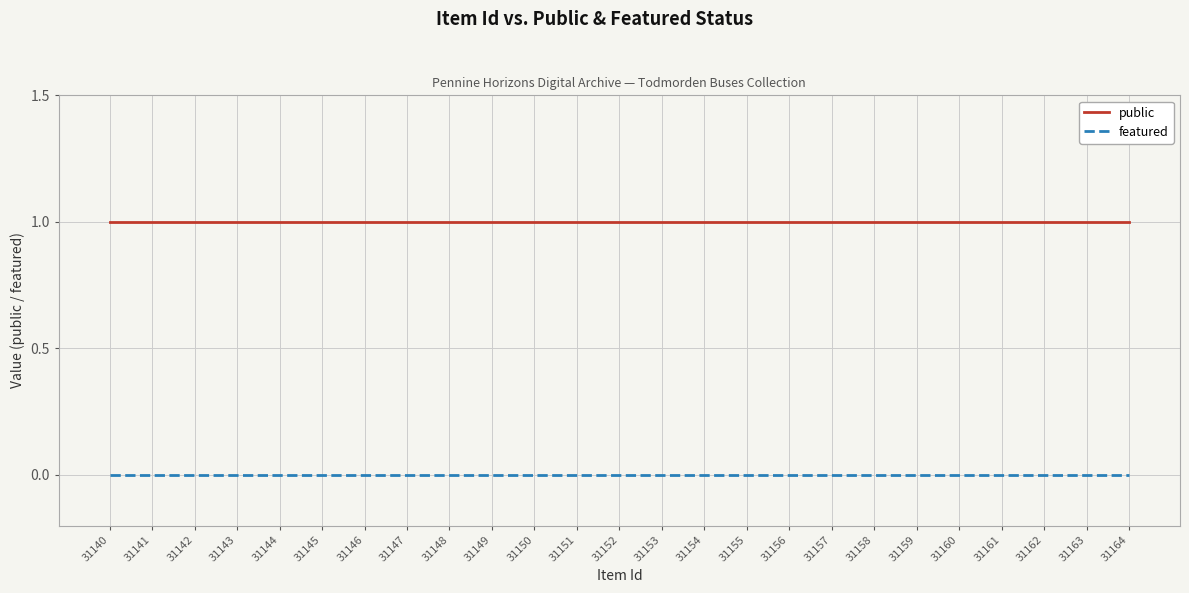

Is the value of featured at 31161 greater than the value of public at 31156?

No